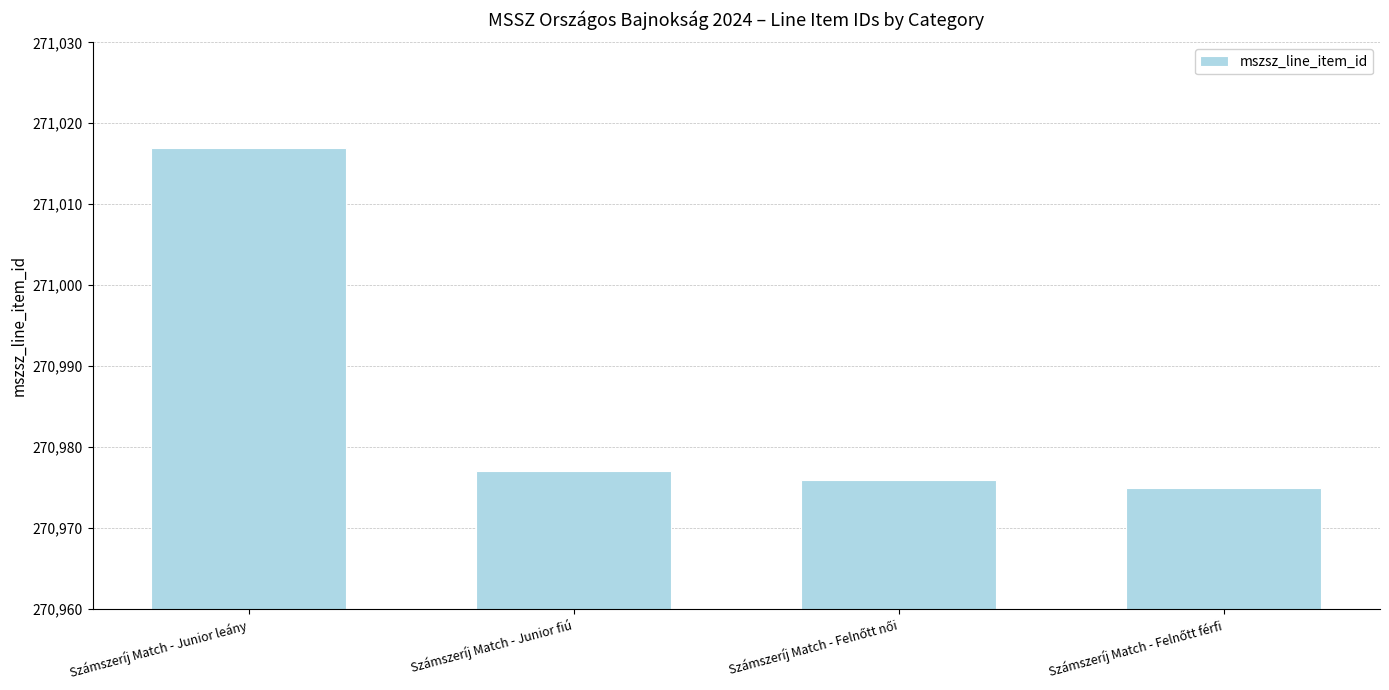

Is it true that the value at Számszeríj Match - Junior leány is 173960?

False